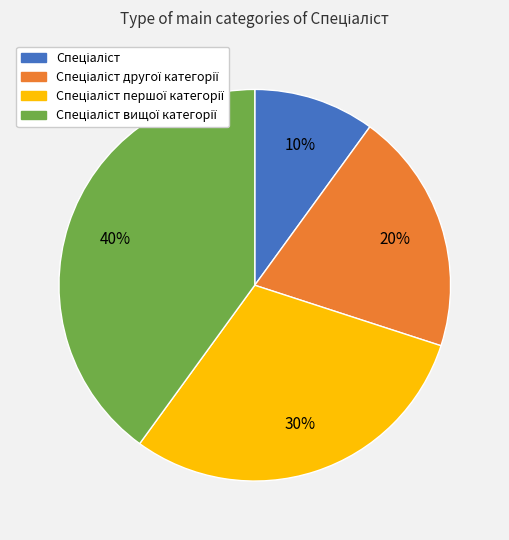

How many slices are in this pie chart?

4